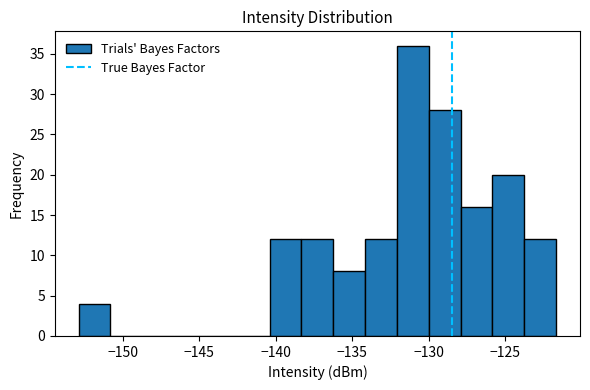

Reading left to right, list every bar in this chart as the range it spans on the x-axis followed by its height. Neither the bar edges nor the heights are printed on the chart, so give them approximately, as read against the axes.

-153.0 to -151.0: 4
-151.0 to -148.5: 0
-148.5 to -146.5: 0
-146.5 to -144.5: 0
-144.5 to -142.5: 0
-142.5 to -140.5: 0
-140.5 to -138.5: 12
-138.5 to -136.0: 12
-136.0 to -134.0: 8
-134.0 to -132.0: 12
-132.0 to -130.0: 36
-130.0 to -128.0: 28
-128.0 to -126.0: 16
-126.0 to -124.0: 20
-124.0 to -121.5: 12